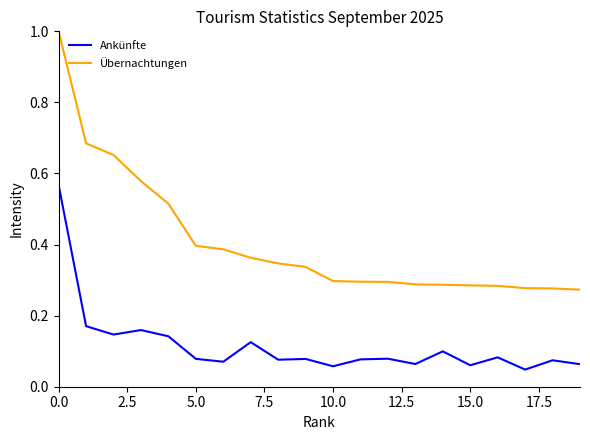

List the series in order of their overall mean, lowest first.

Ankünfte, Übernachtungen